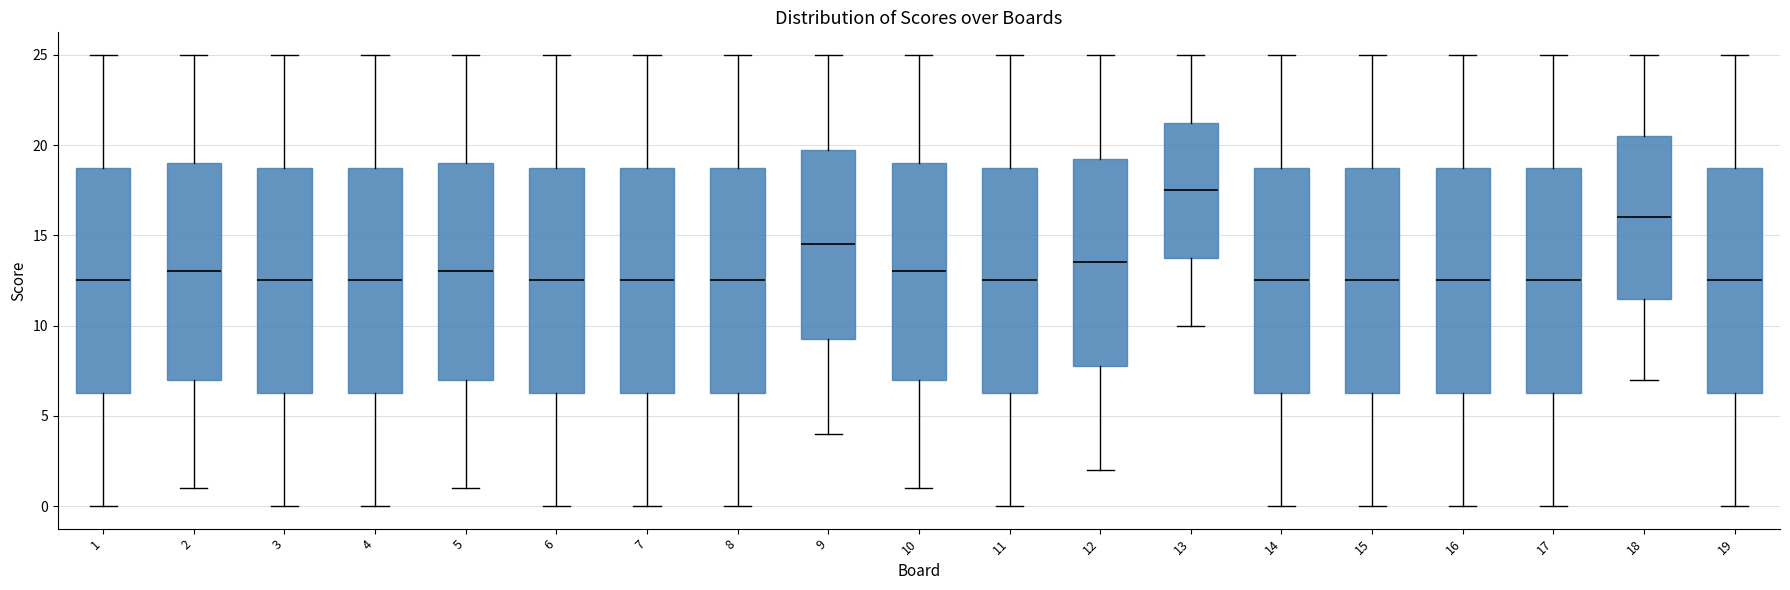

Where does the lower whisker of the box at x = 14 end on the y-axis? The values are not printed on the chart, so give them approximately, as read against the axis.

0.0